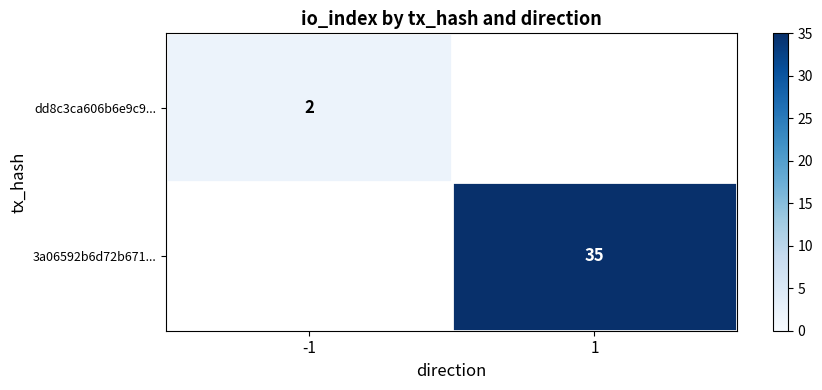

The dd8c3ca606b6e9c9... series shows 1 at -1. True or false?

False